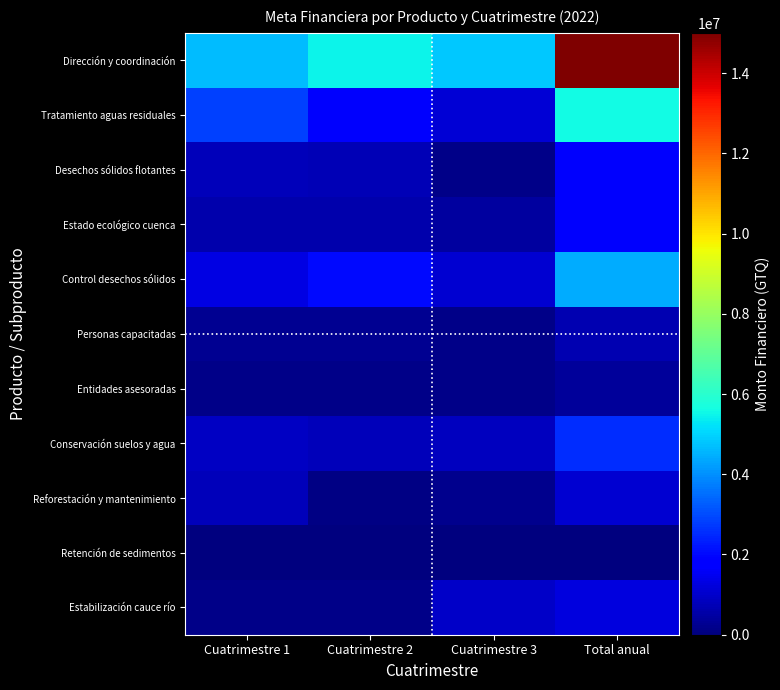

Reading left to right, extract all data points from this chart.

Dirección y coordinación: Cuatrimestre 1=4681246.0	Cuatrimestre 2=5502797.0	Cuatrimestre 3=4817670.0	Total anual=15001713.0
Tratamiento aguas residuales: Cuatrimestre 1=2836232.0	Cuatrimestre 2=1655453.0	Cuatrimestre 3=1121887.0	Total anual=5613572.0
Desechos sólidos flotantes: Cuatrimestre 1=802355.5	Cuatrimestre 2=750644.5	Cuatrimestre 3=146000.0	Total anual=1699000.0
Estado ecológico cuenca: Cuatrimestre 1=612425.0	Cuatrimestre 2=619425.0	Cuatrimestre 3=438860.0	Total anual=1670710.0
Control desechos sólidos: Cuatrimestre 1=1296717.3	Cuatrimestre 2=2009772.7	Cuatrimestre 3=1095973.0	Total anual=4402463.0
Personas capacitadas: Cuatrimestre 1=287150.0	Cuatrimestre 2=260650.0	Cuatrimestre 3=122200.0	Total anual=670000.0
Entidades asesoradas: Cuatrimestre 1=120334.0	Cuatrimestre 2=144333.0	Cuatrimestre 3=129333.0	Total anual=394000.0
Conservación suelos y agua: Cuatrimestre 1=913875.0	Cuatrimestre 2=813993.0	Cuatrimestre 3=844030.0	Total anual=2571898.0
Reforestación y mantenimiento: Cuatrimestre 1=796594.0	Cuatrimestre 2=99125.0	Cuatrimestre 3=187925.0	Total anual=1083644.0
Retención de sedimentos: Cuatrimestre 1=0.0	Cuatrimestre 2=0.0	Cuatrimestre 3=0.0	Total anual=0.0
Estabilización cauce río: Cuatrimestre 1=162000.0	Cuatrimestre 2=162000.0	Cuatrimestre 3=962000.0	Total anual=1286000.0